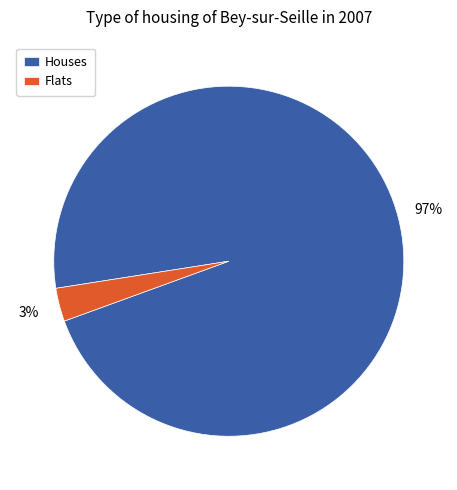

To the nearest percent, what portion does Flats represent?

3%